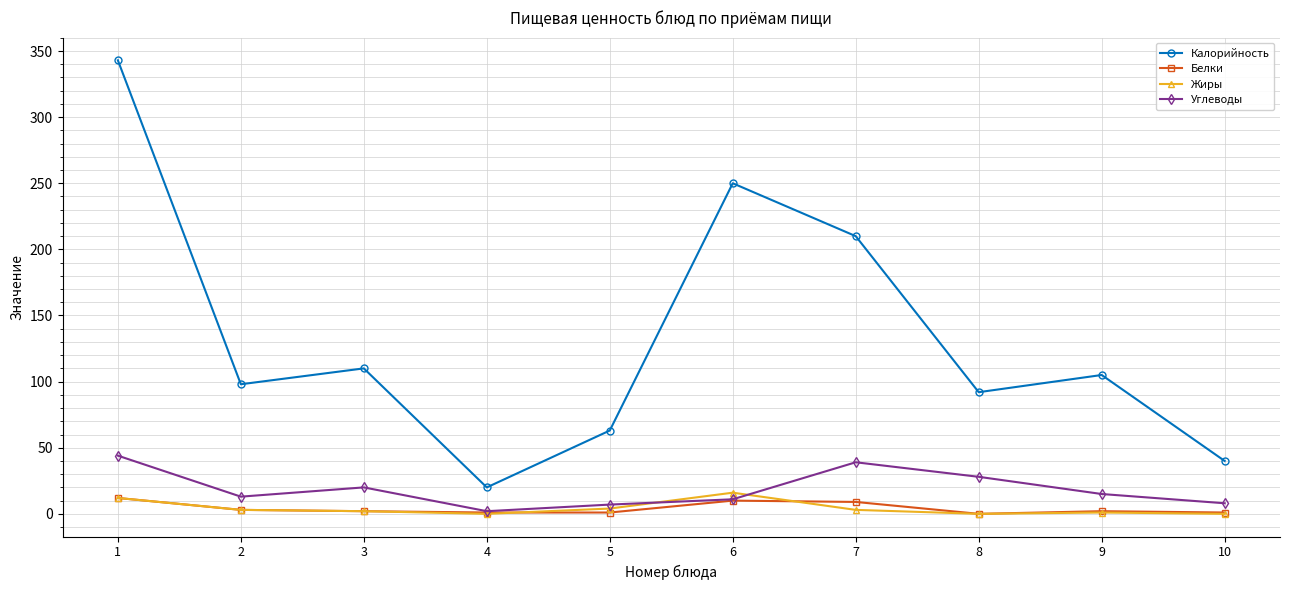

Which series has the largest range (max minus min)?

Калорийность